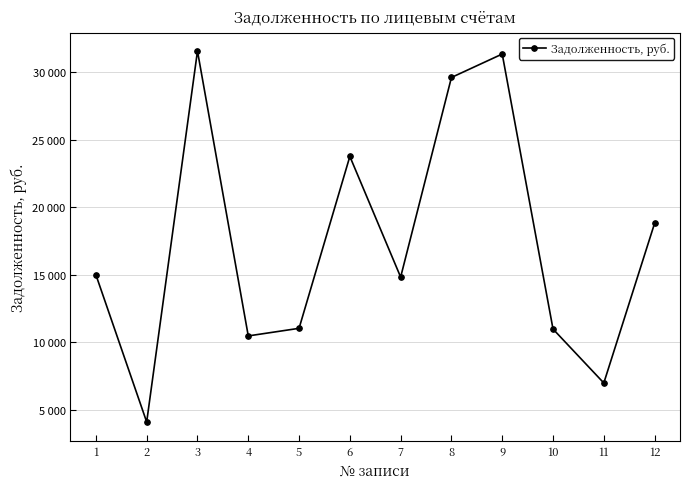

True or false: the data shows 4657.7 at 11.

False